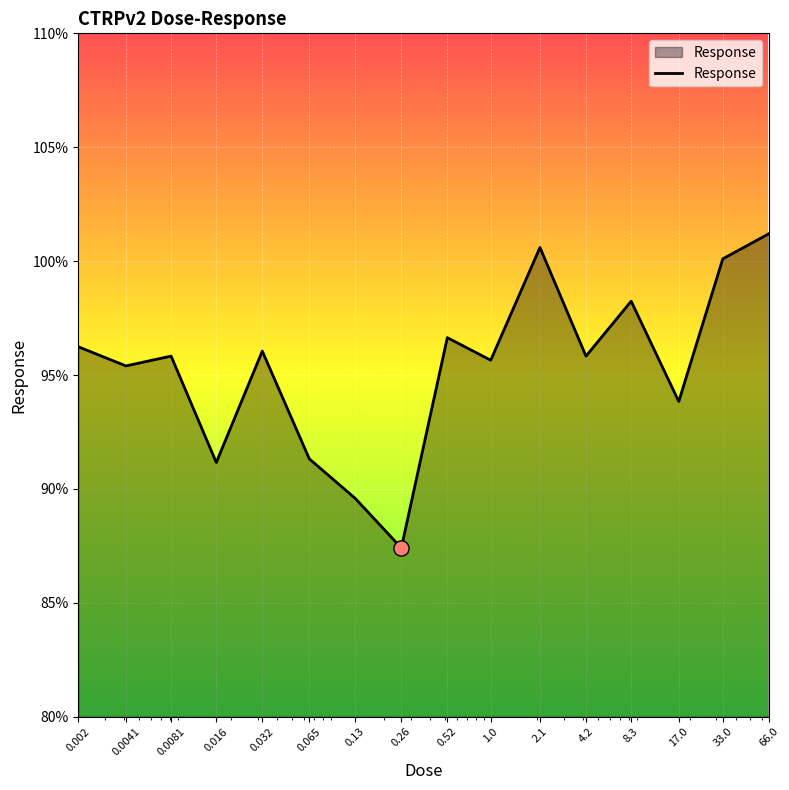

What is the greatest value displayed?

101.2